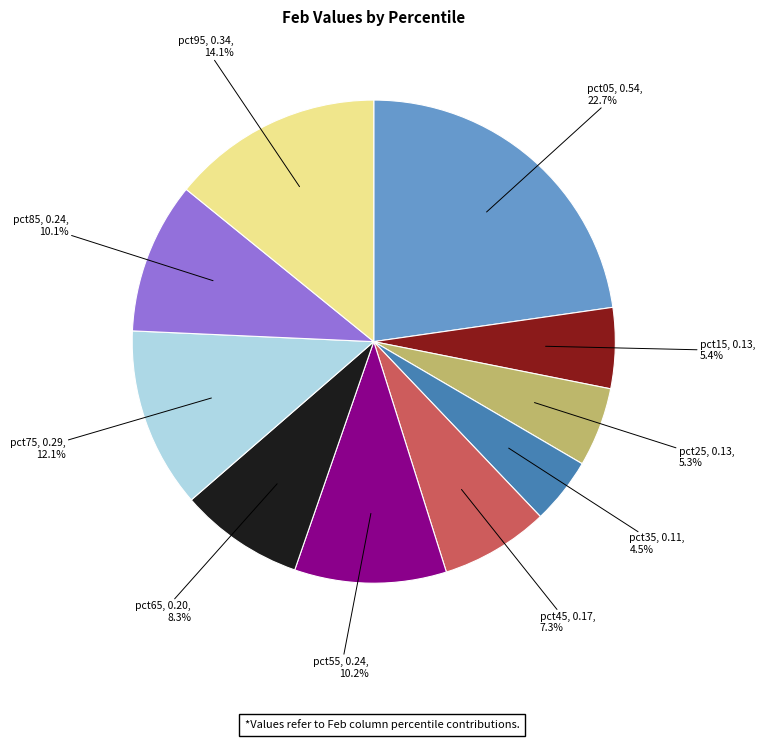

Does any single category account for the majority?

No